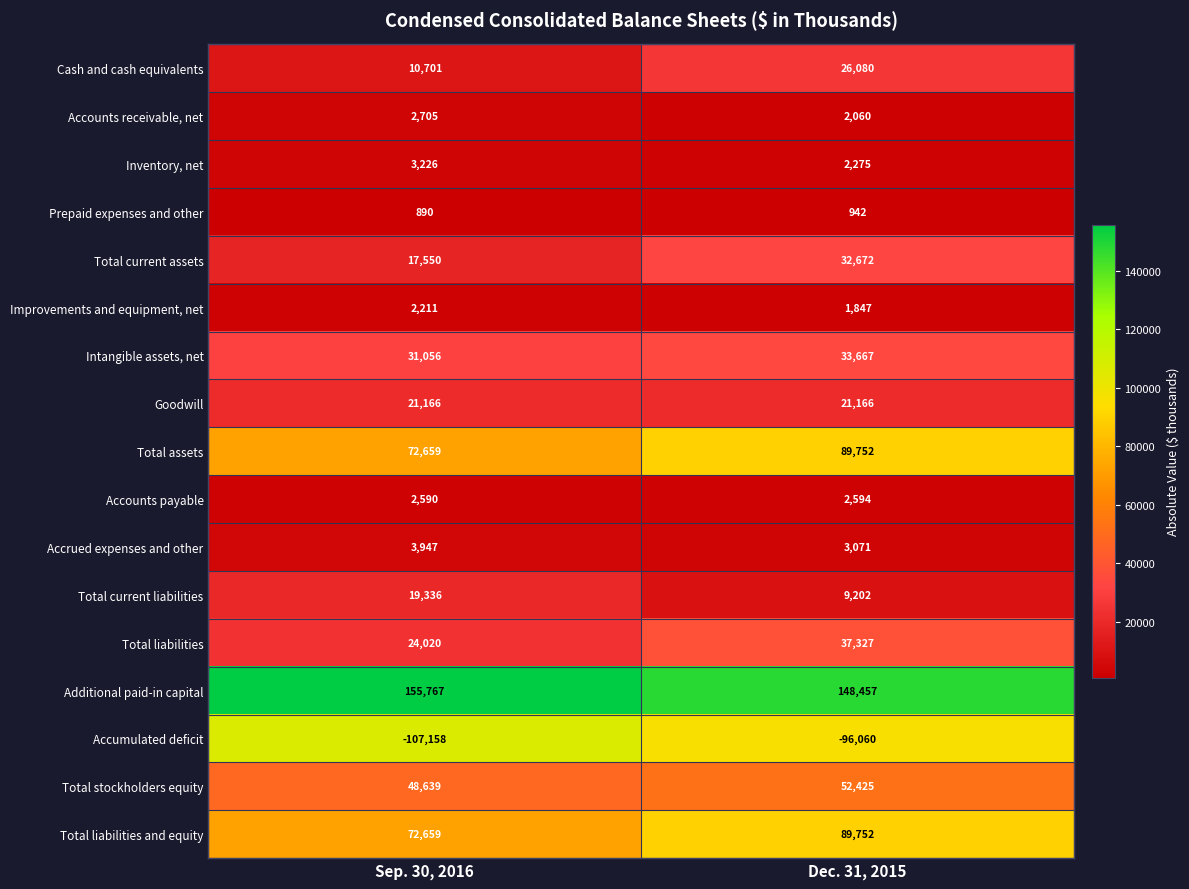

What value does the Total current liabilities series have at Dec. 31, 2015, to the nearest 10?

9200